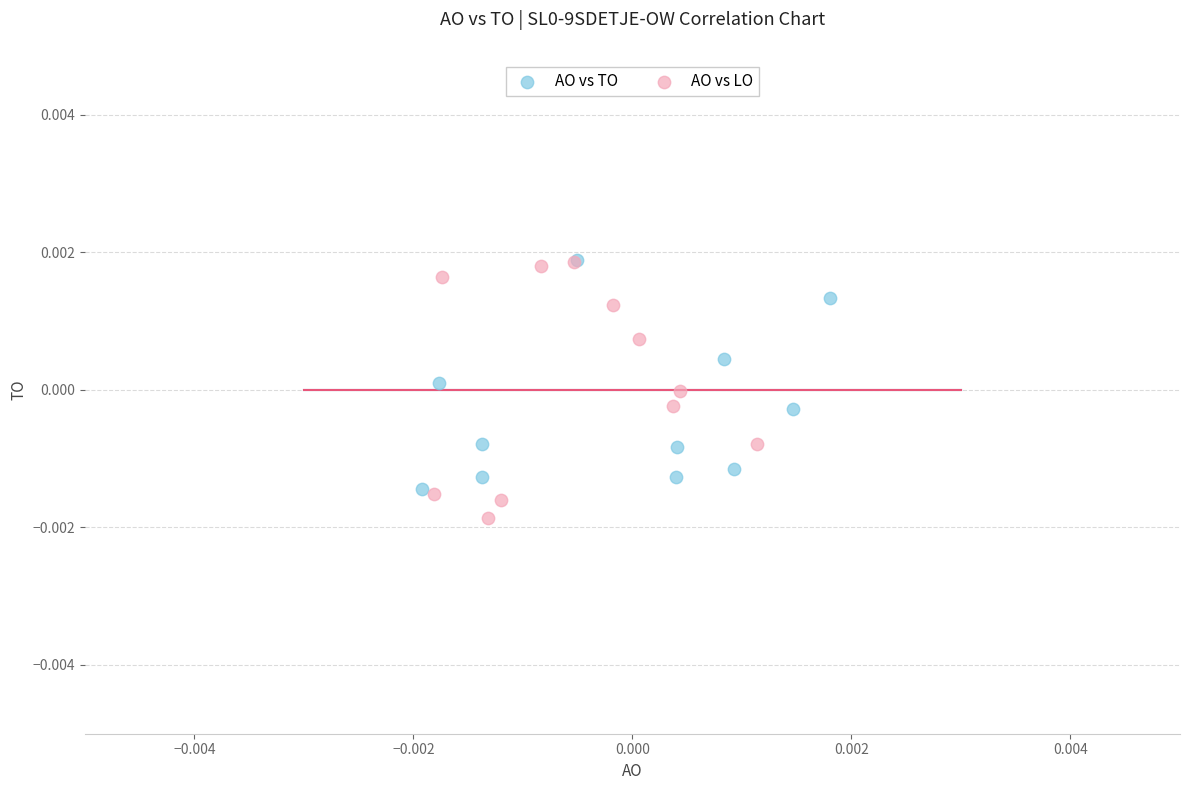

What are all the series names shown in the legend?

AO vs TO, AO vs LO